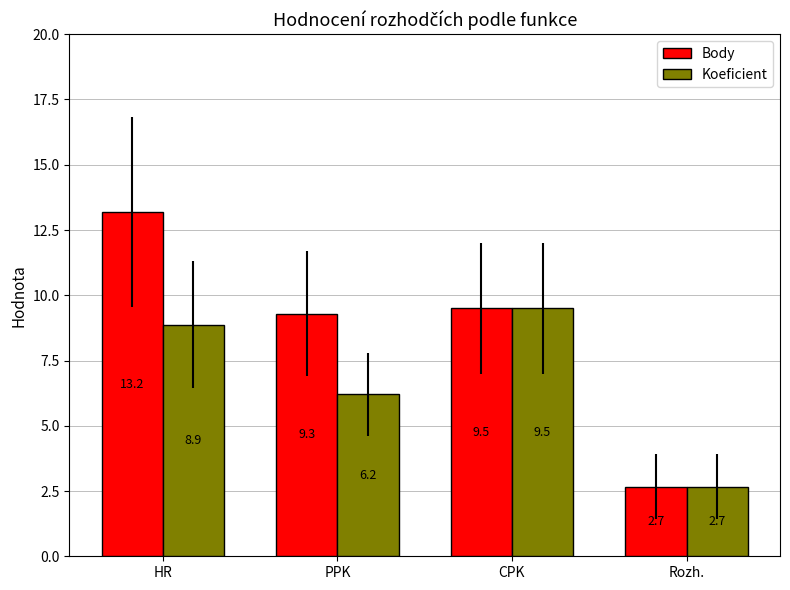

How many values in the Koeficient series exceed 8?

2